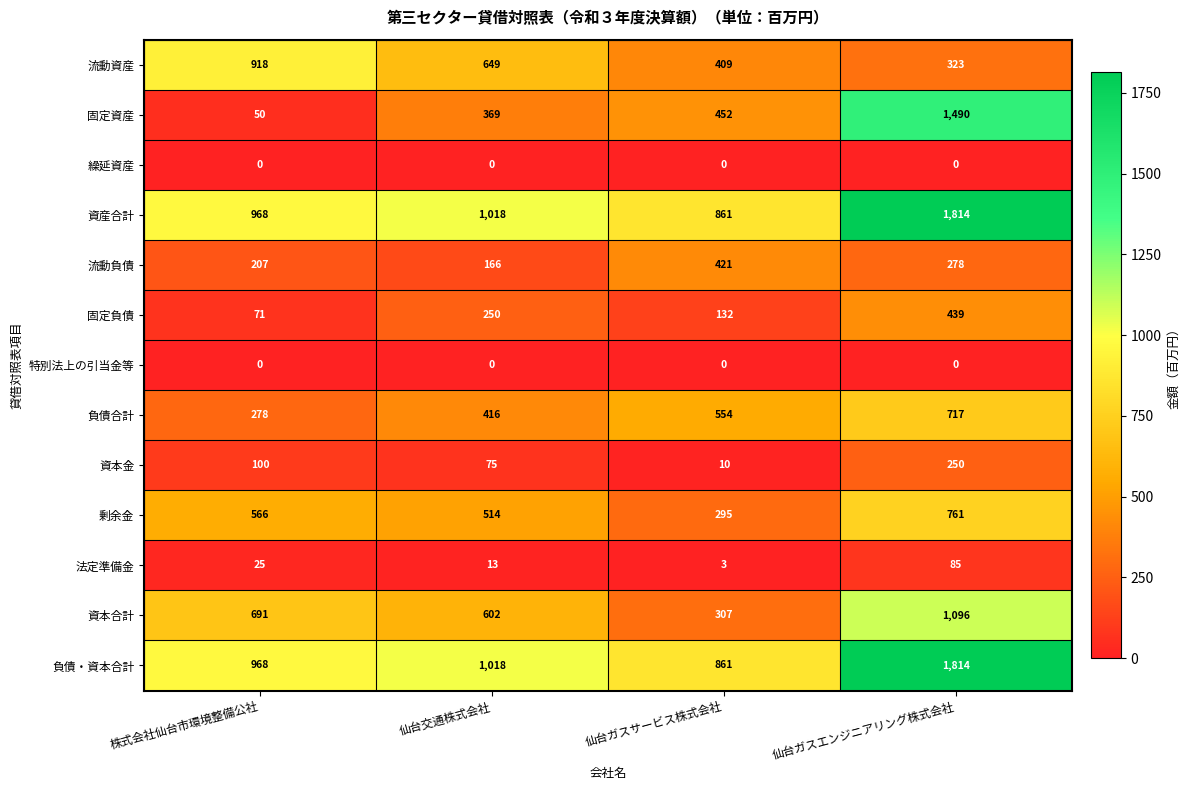

The value of 固定負債 at 仙台ガスエンジニアリング株式会社 is 439. True or false?

True